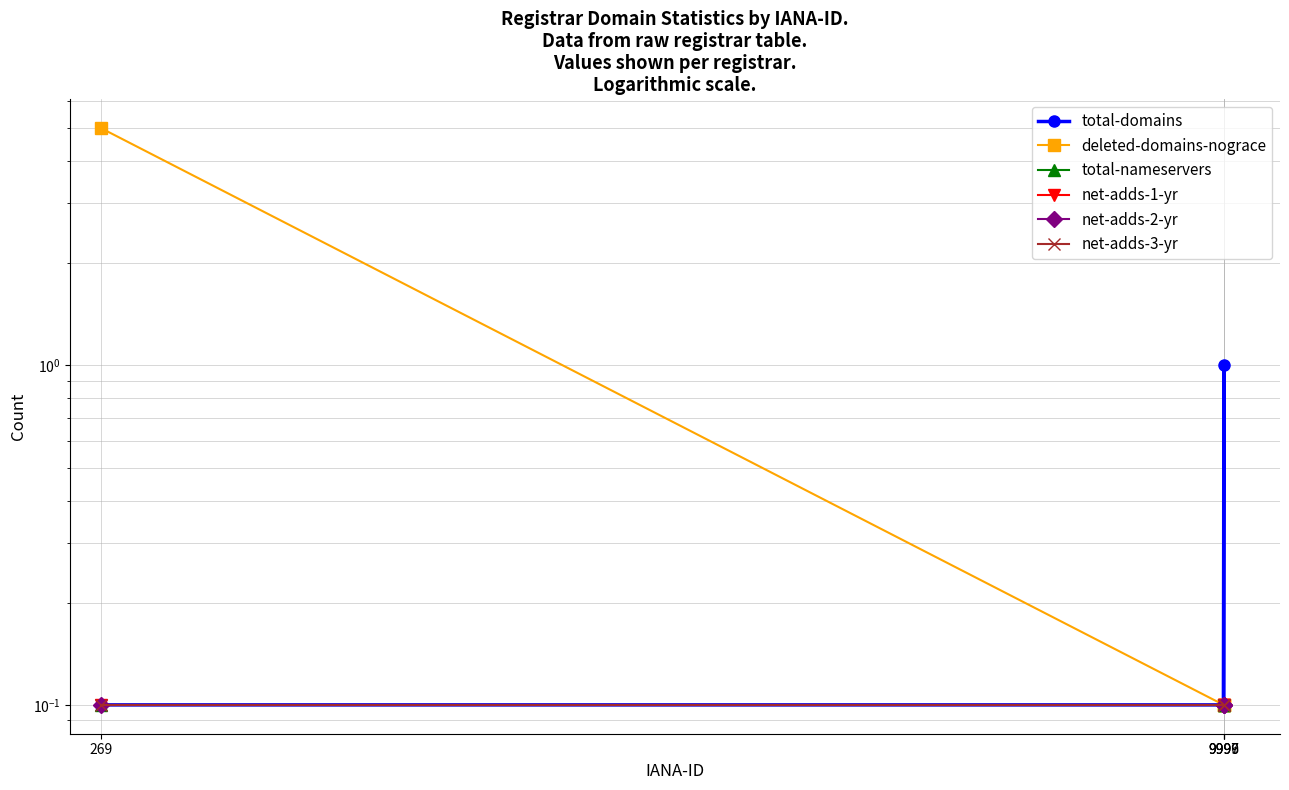

True or false: total-nameservers and total-domains cross at least once.

False